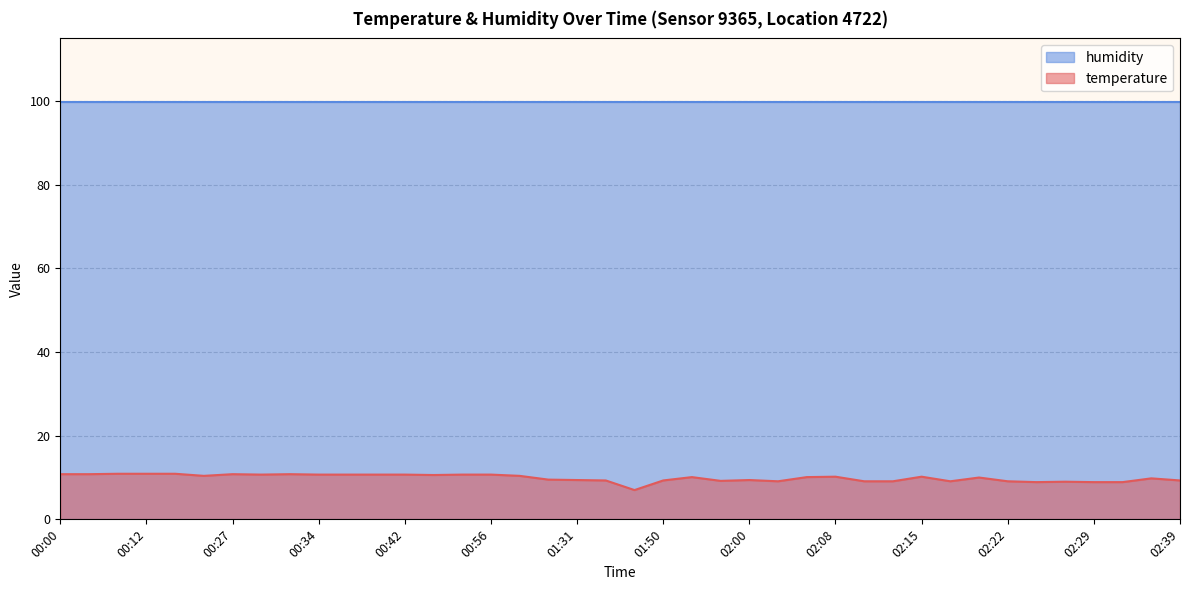

True or false: the data has more than 2 interior local peaks.

True